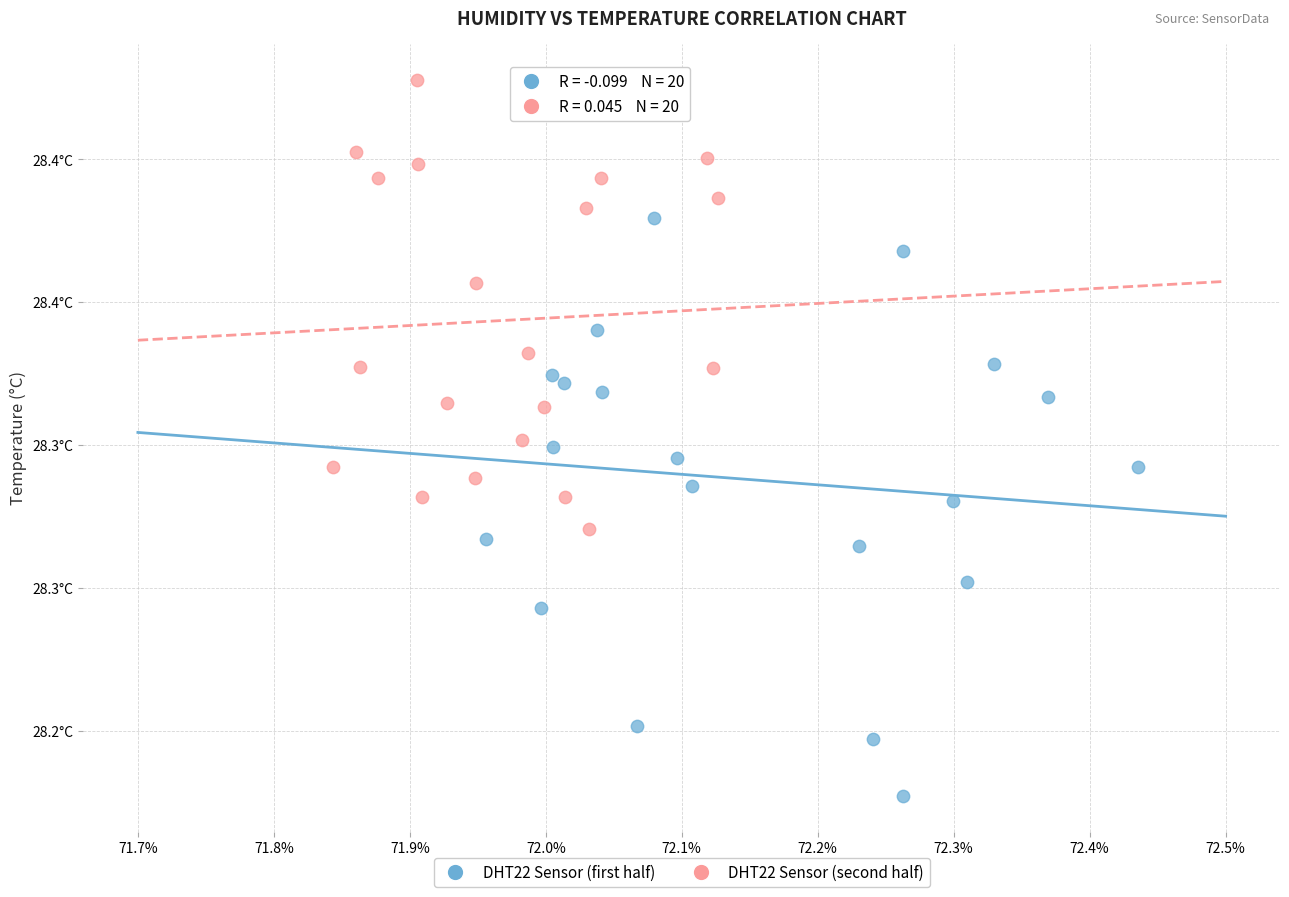

What are all the series names shown in the legend?

DHT22 Sensor (first half), DHT22 Sensor (second half)